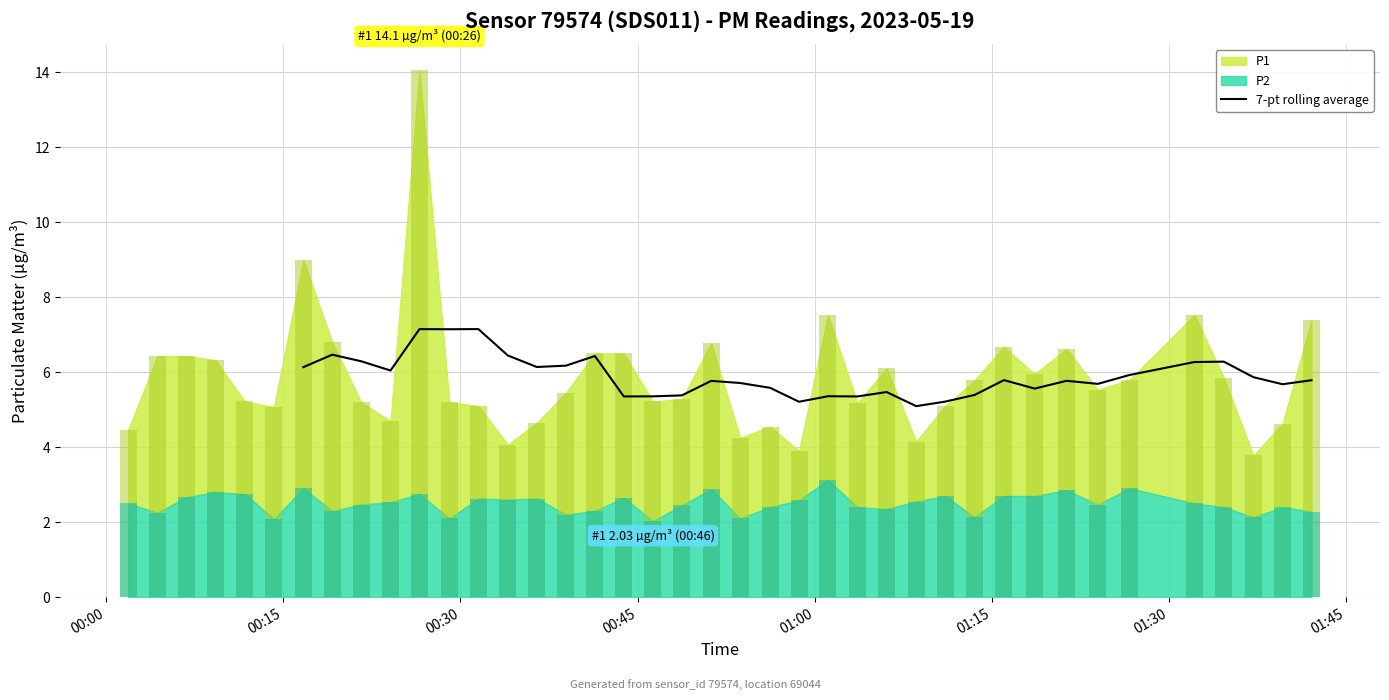

True or false: the data shows 7.1 at 10.

True